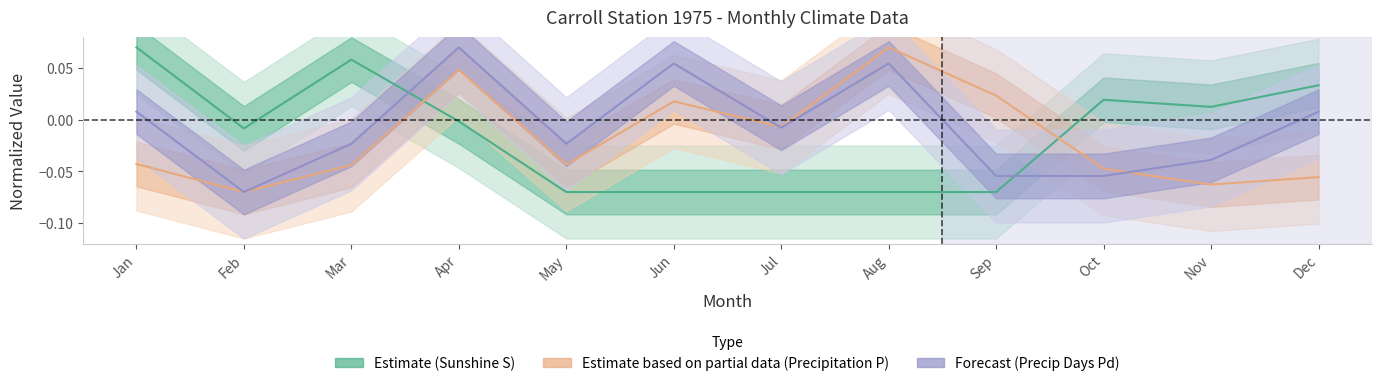

The Pd series shows 0.0 at Dec. True or false?

True